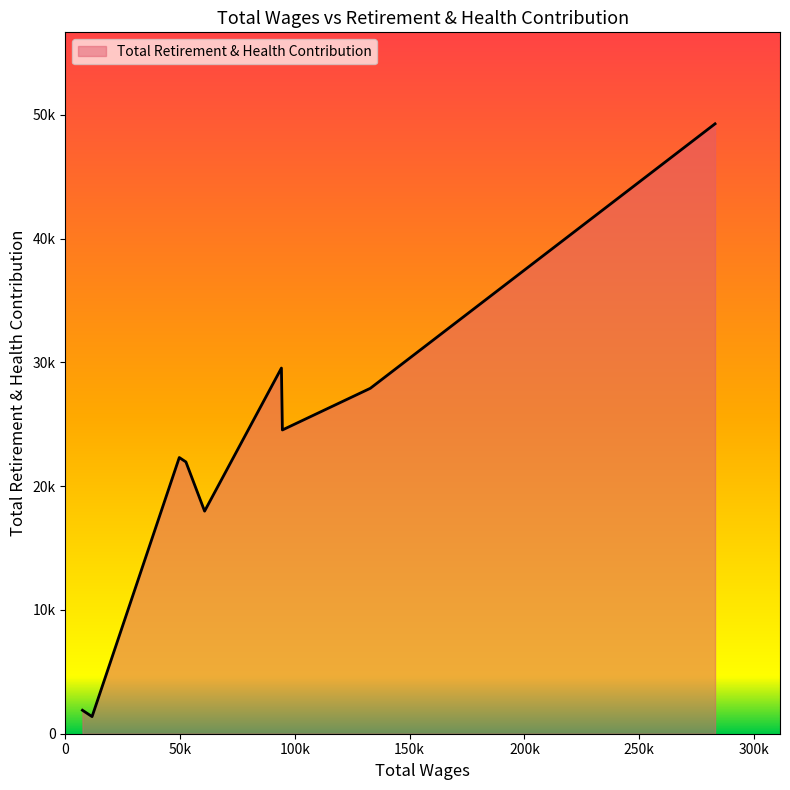

Does the chart have visible grid lines?

No